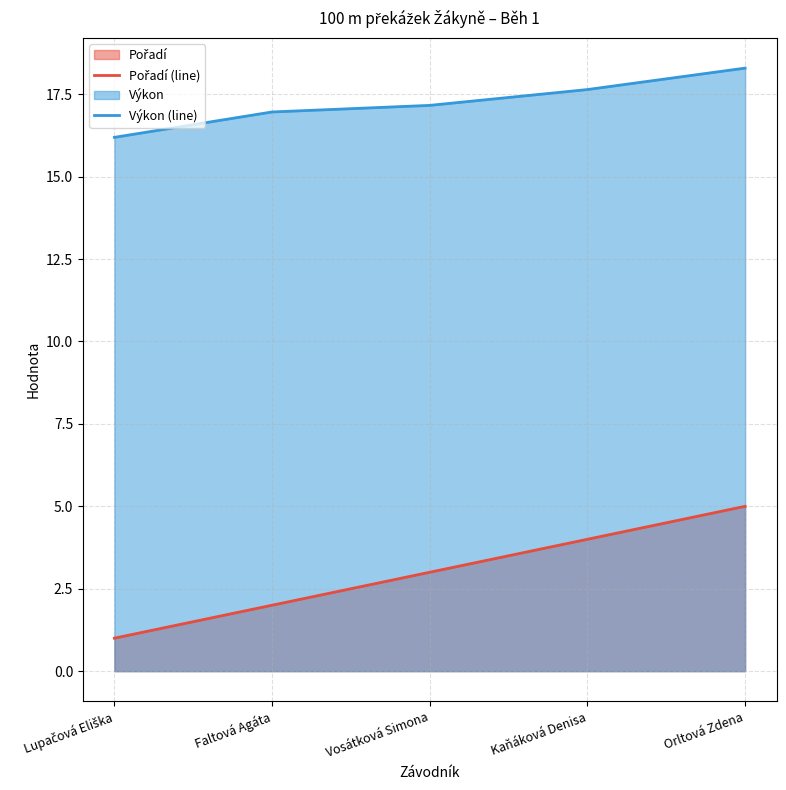

At which category is the sum across all series the highest?

Orltová Zdena